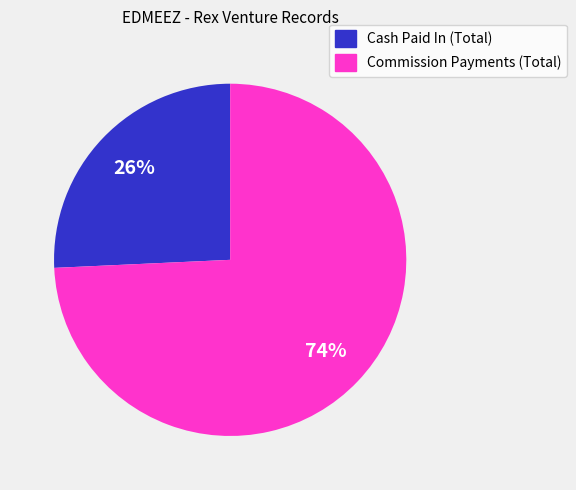

Does any single category account for the majority?

Yes